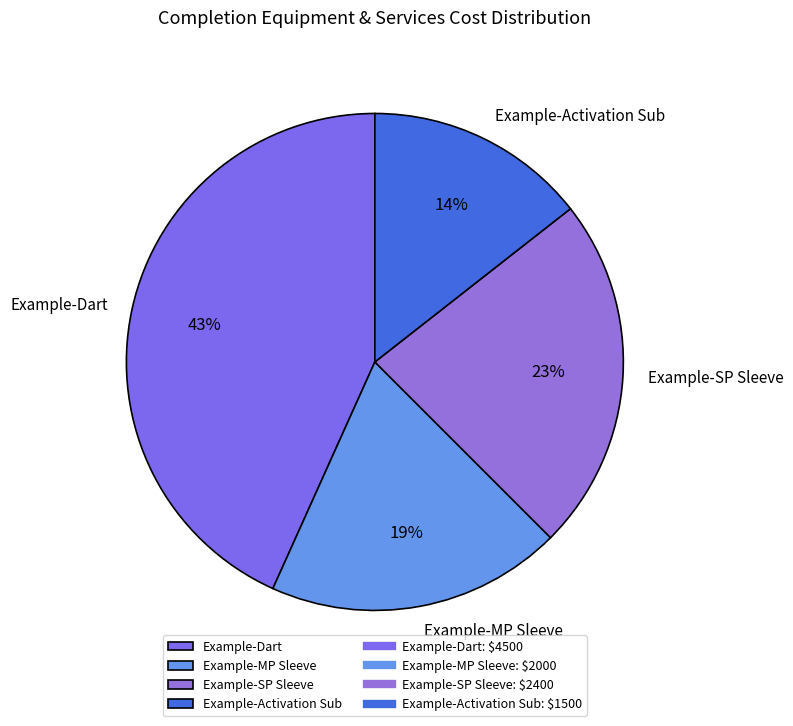

What is the largest slice in the pie chart?

Example-Dart